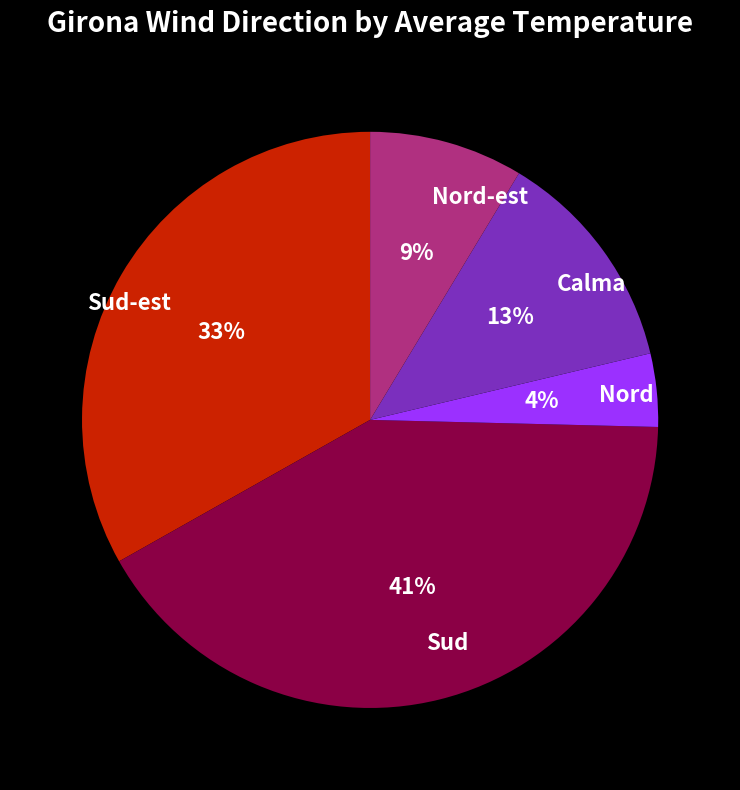

The Nord-est slice represents 3% of the pie. True or false?

False